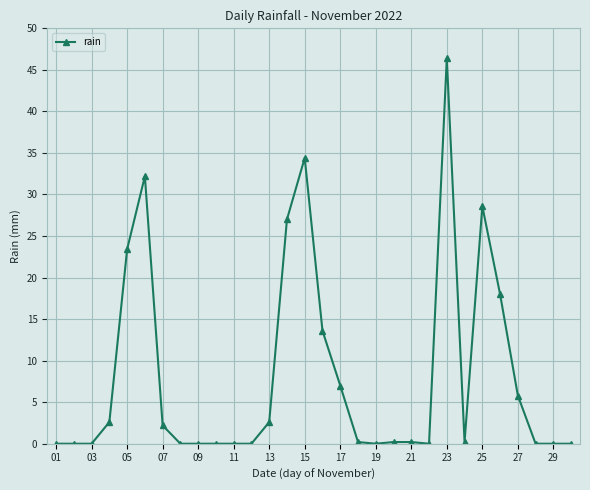

What is the maximum value shown in the chart?

46.4